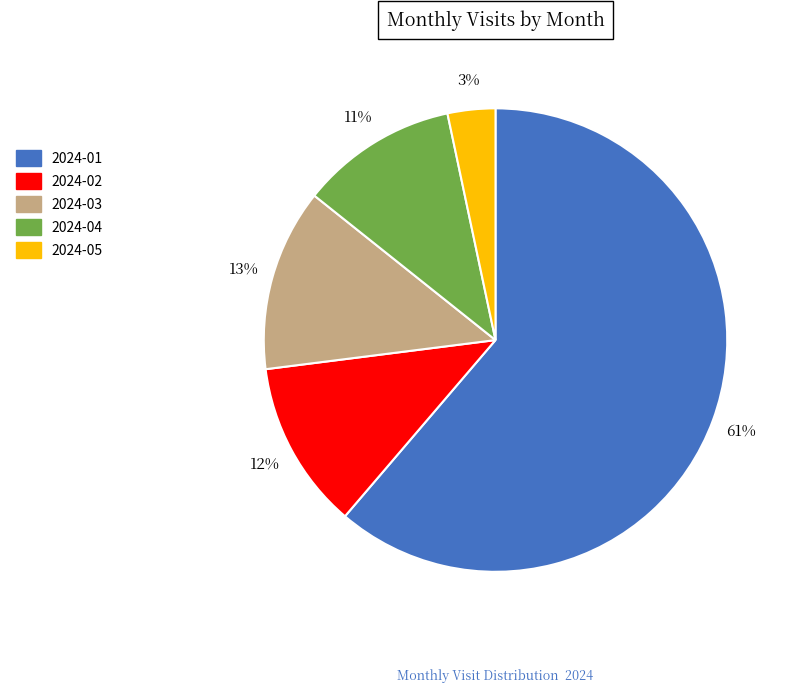

Which has a higher value, 2024-02 or 2024-04?

2024-02